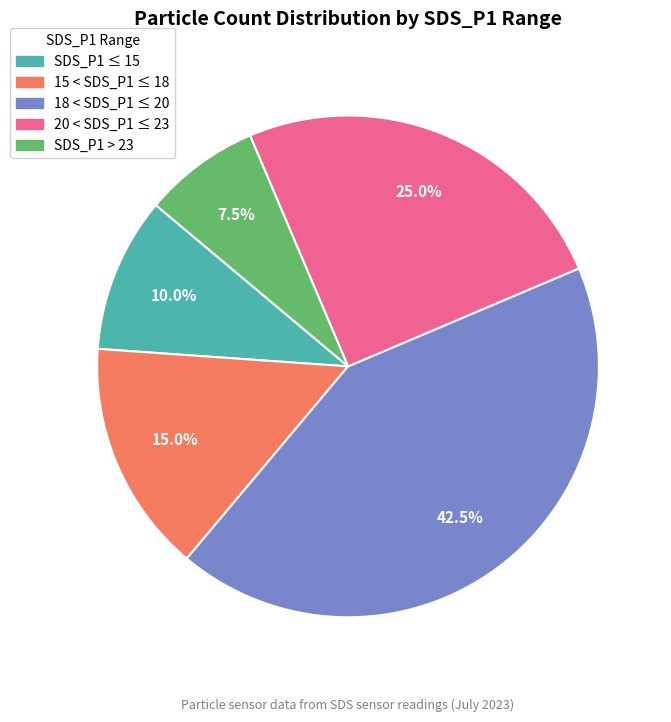

Is there a majority slice in this chart?

No